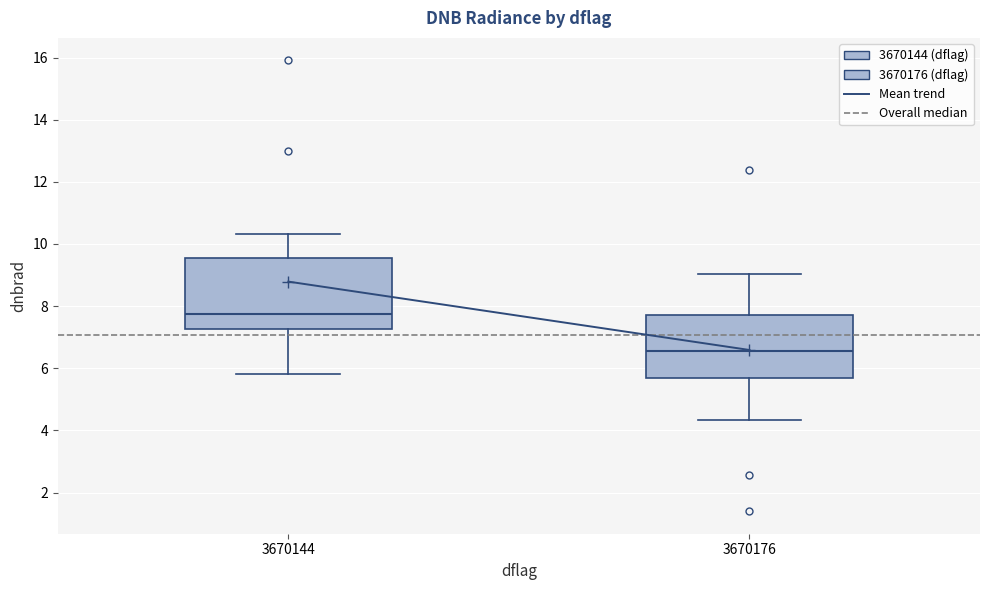

Which box's median line is the highest?

3670144